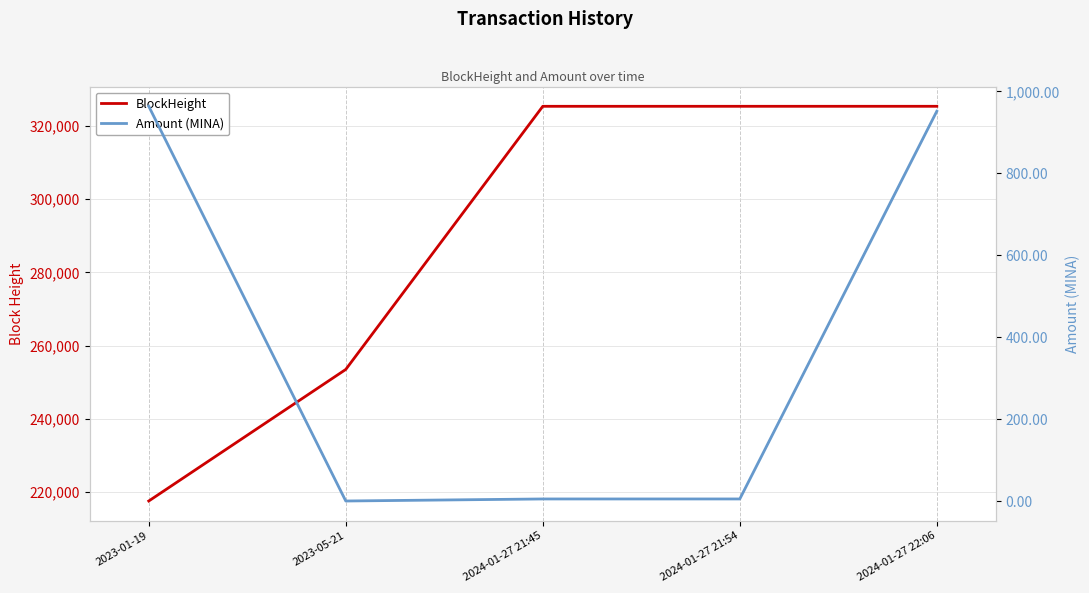

How many interior local valleys does the Amount (MINA) series have?

1